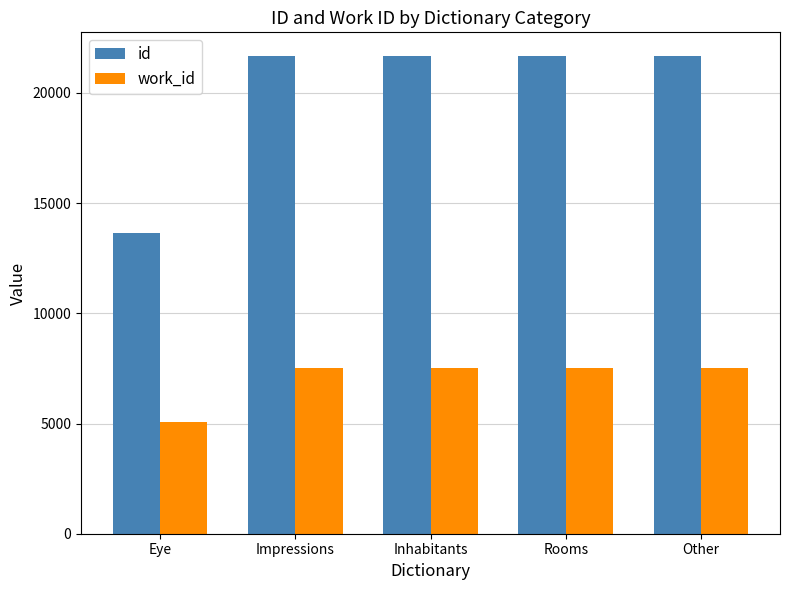

What value does the id series have at Inhabitants?

21666